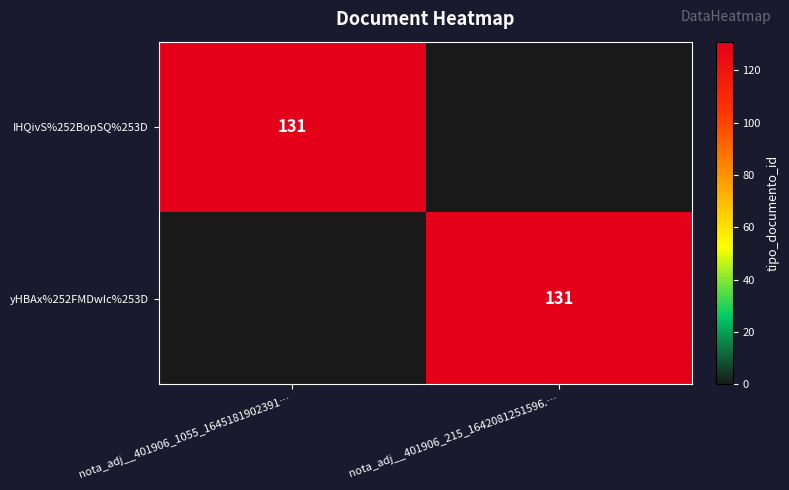

Is it true that yHBAx%252FMDwIc%253D equals 131 at nota_adj__401906_215_1642081251596.…?

True